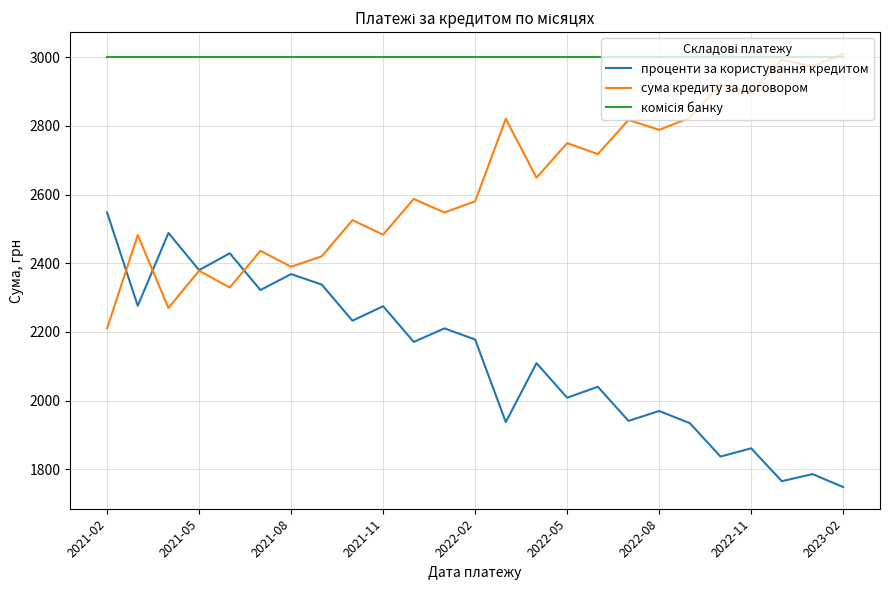

What is the minimum value for проценти за користування кредитом?

1748.0